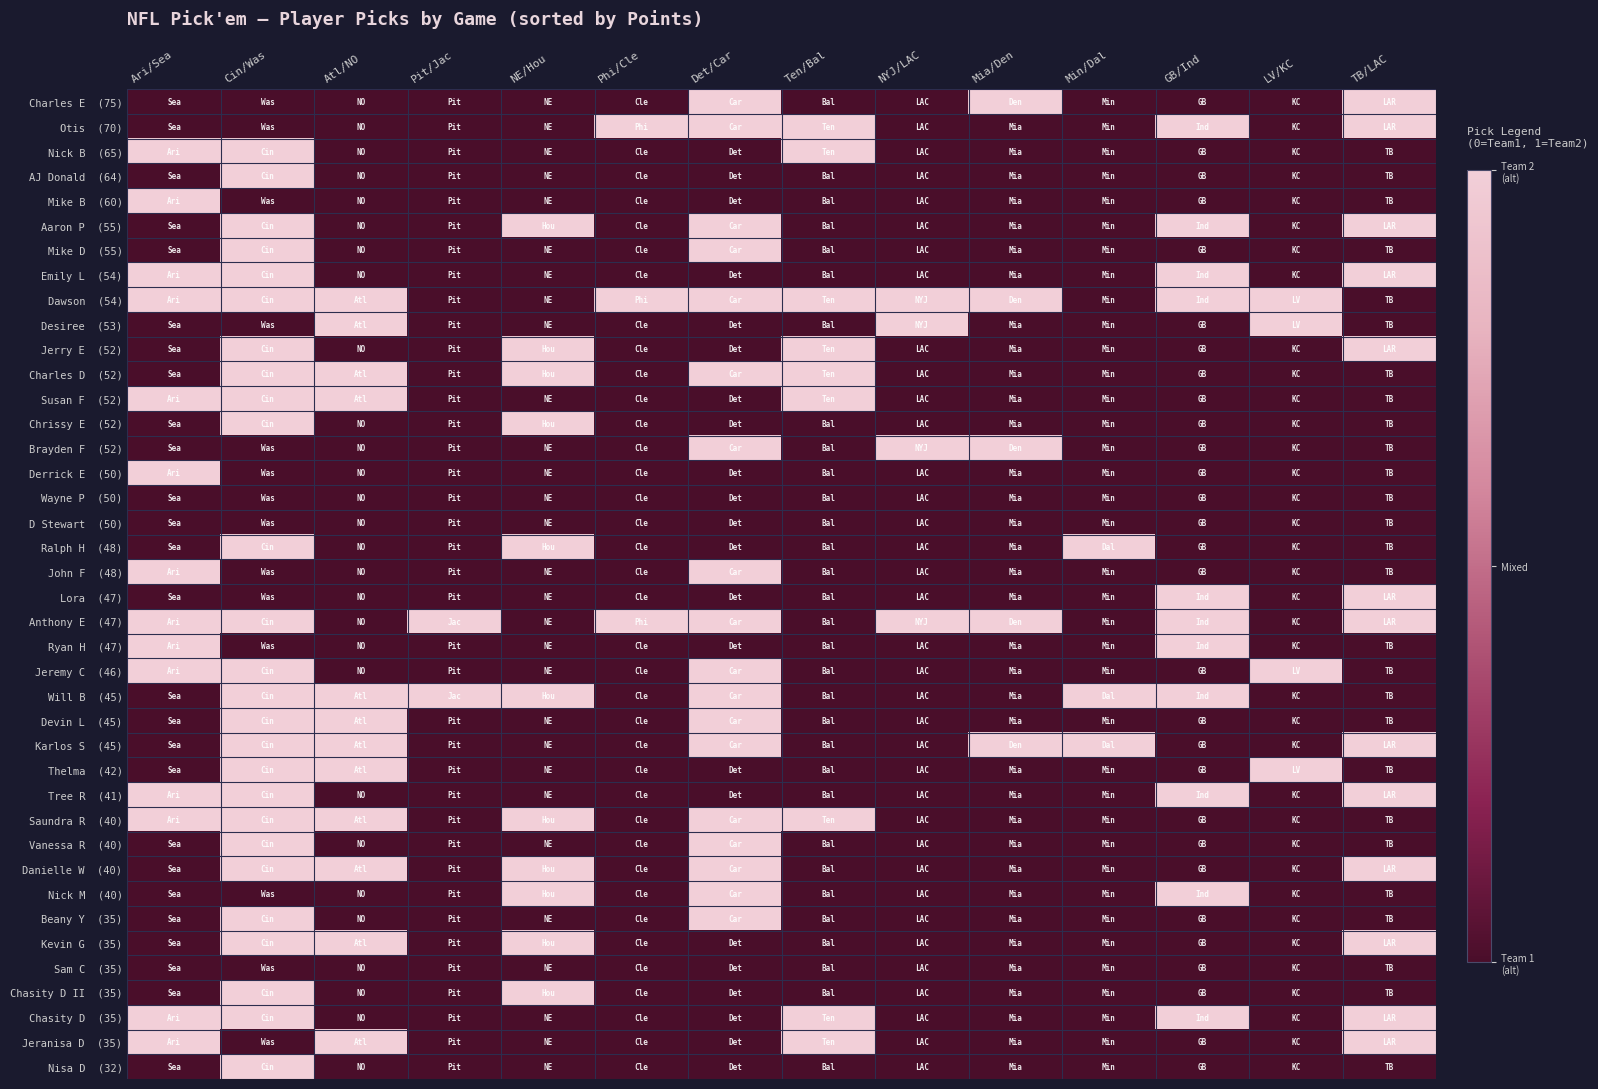

At how many categories does at least one series exceed 0?

14